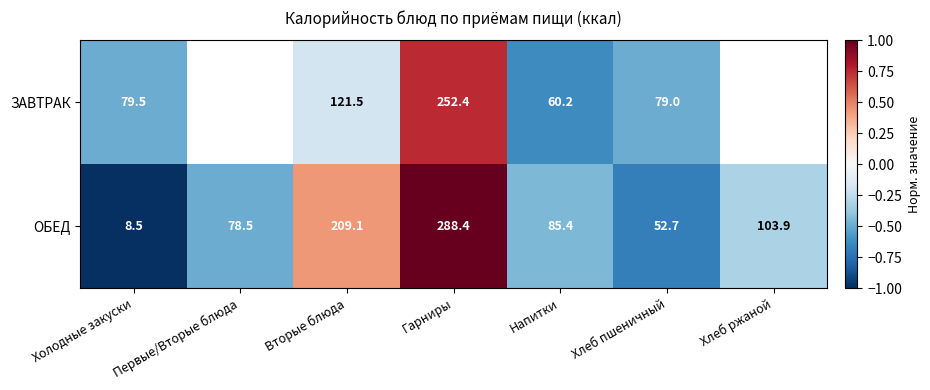

At which label does ОБЕД reach its minimum?

Холодные закуски